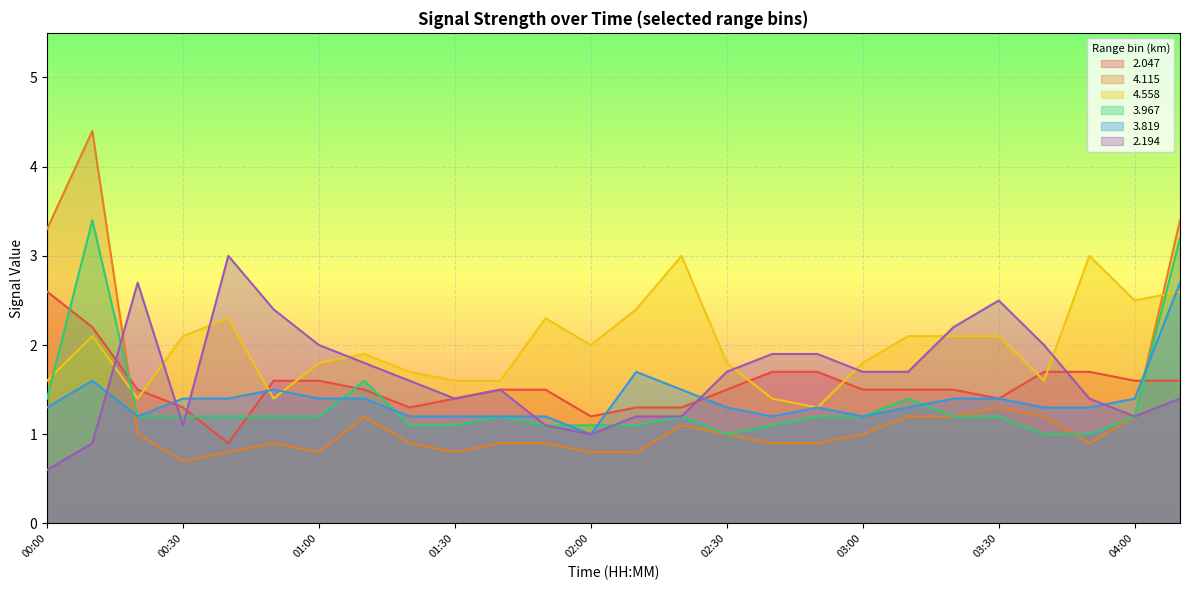

At which category is the sum across all series the highest?

04:10